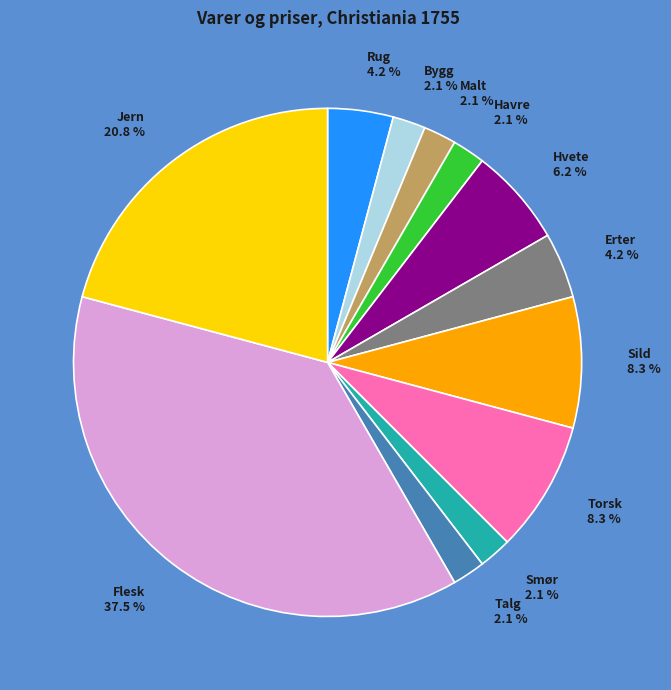

Count the number of slices in the pie.

12